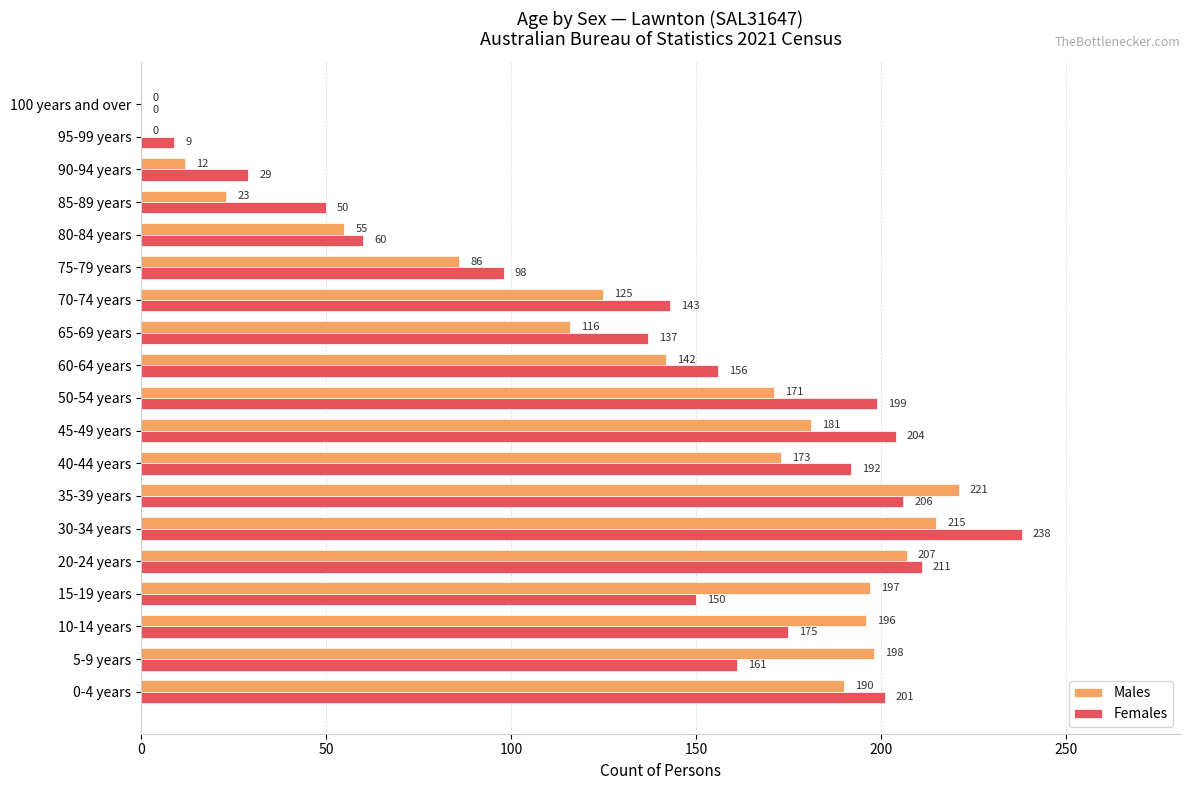

Is the value of Males at 15-19 years greater than the value of Females at 90-94 years?

Yes